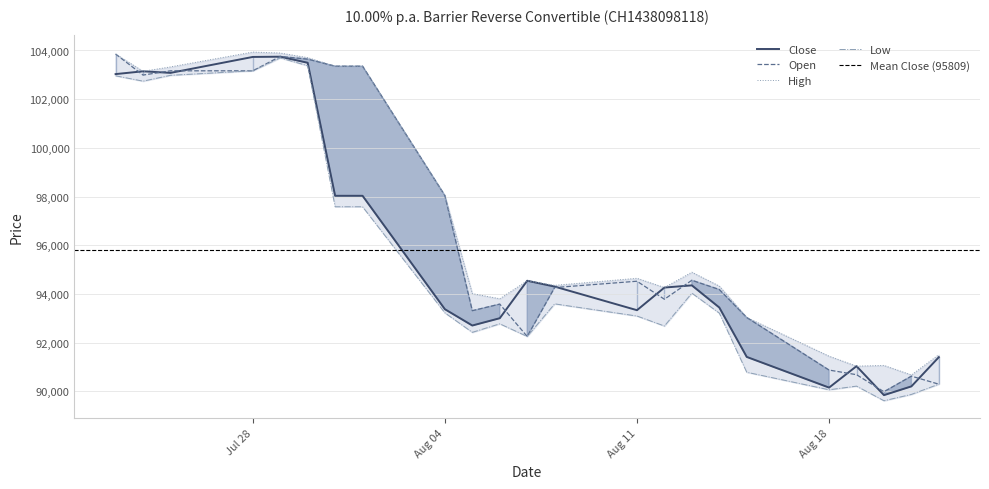

What is the maximum value for Close?

103745